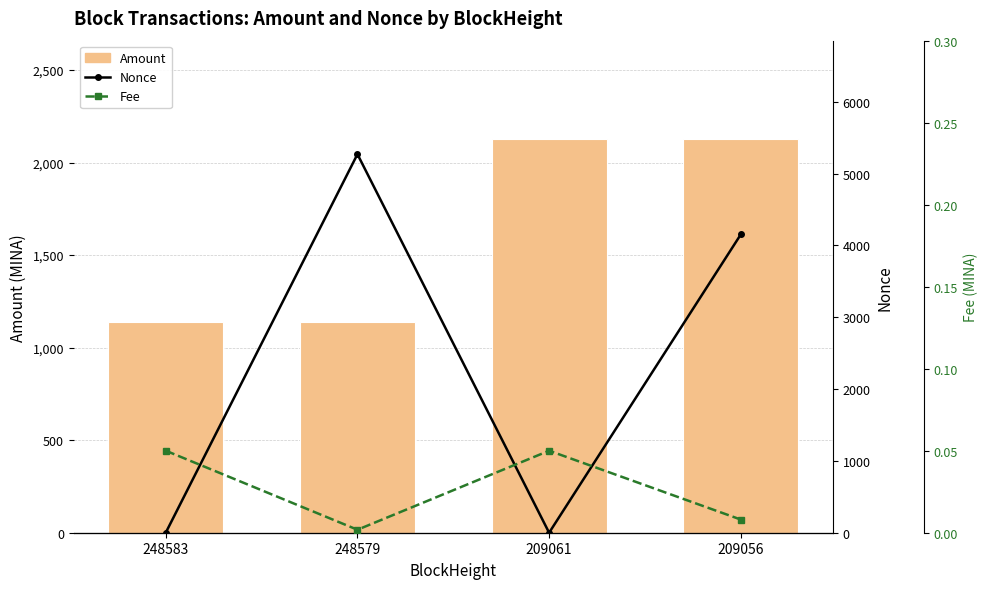

What is the approximate value of Nonce at 248579?

5269.0